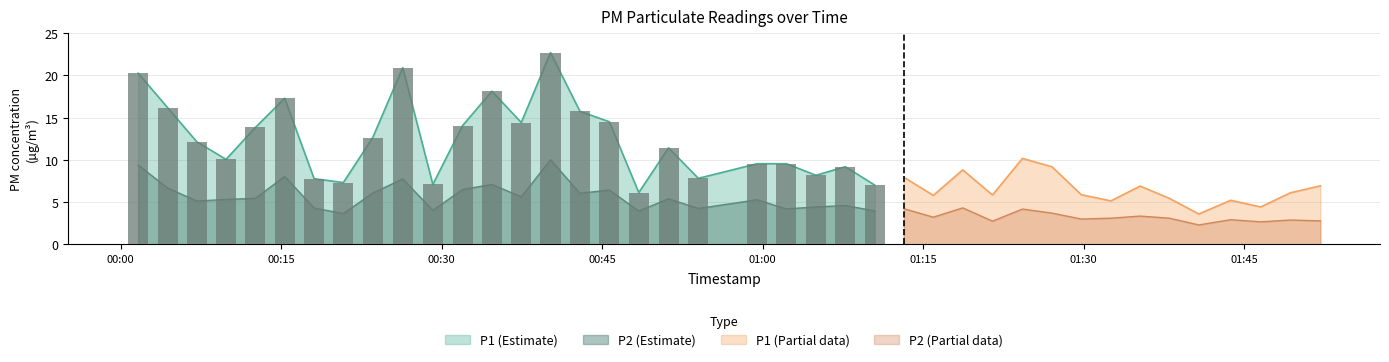

Where is P1 nearest to the value 13?

8